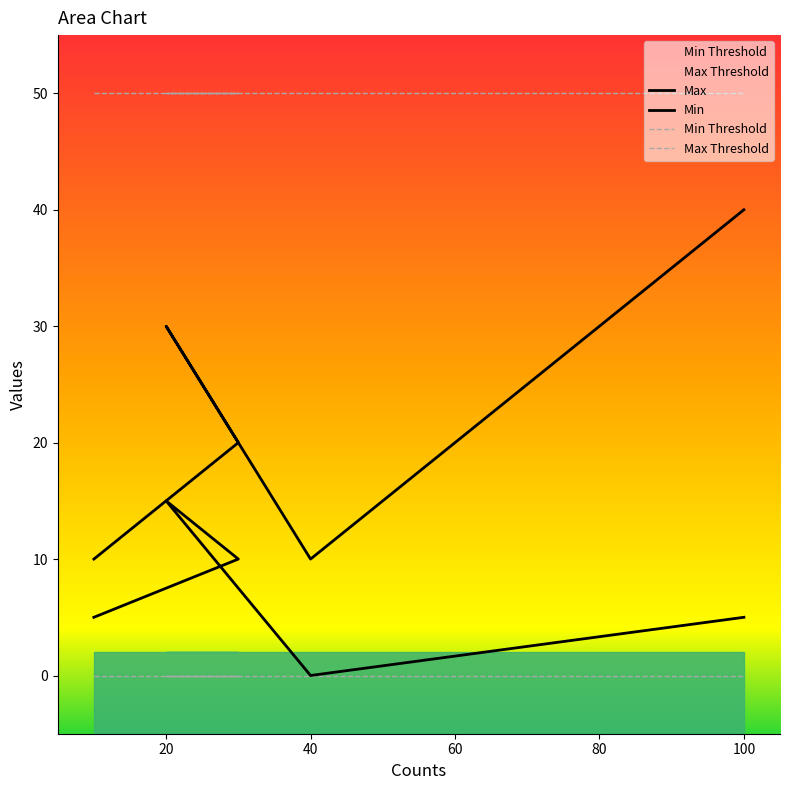

Which category has the lowest value in the Min series?

40